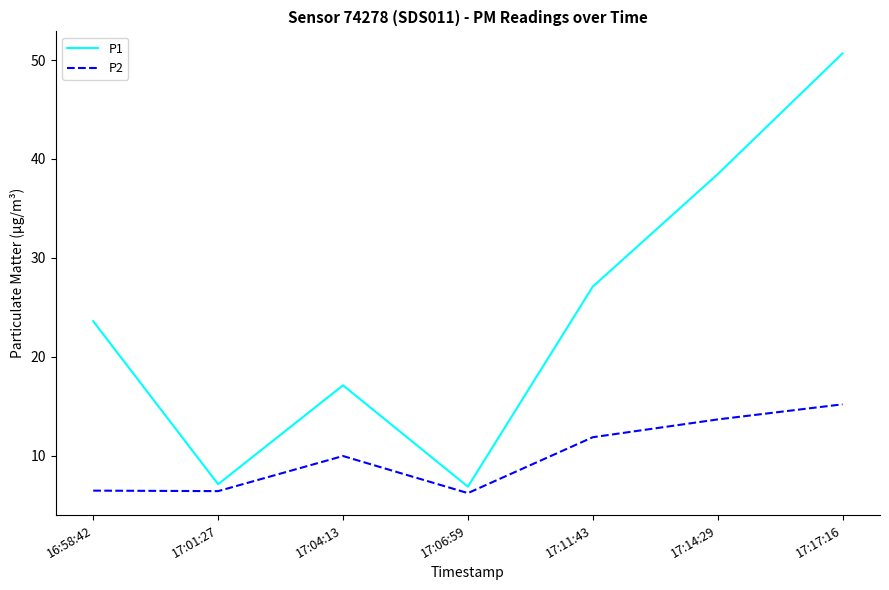

What is the difference between the highest and lowest values at 17:11:43?

15.2